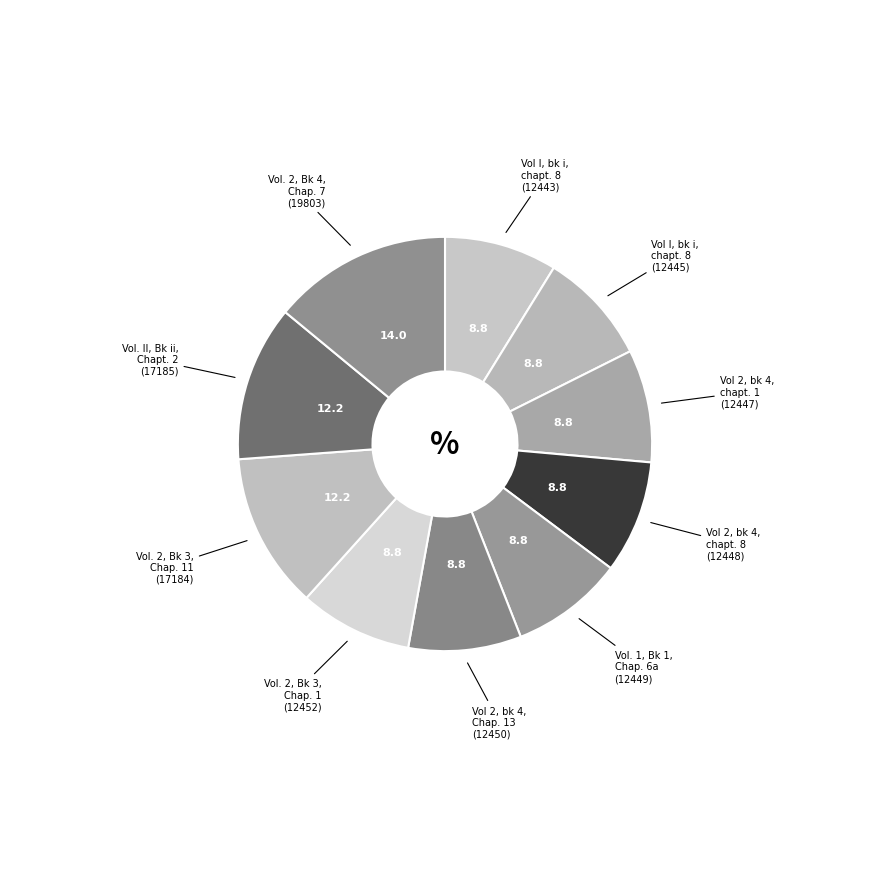

Rank the categories by value from highest to lowest.

Vol. 2, Book 4, Chap. 7 (id:19803), Vol. II, Bk ii, Chapt. 2 (id:17185), Vol. 2, Book 3, Chap. 11 (id:17184), Vol. 2, Book 3, Chap. 1 (id:12452), Vol 2, bk 4, Chap. 13 (id:12450), Vol. 1, Book 1, Chap. 6a (id:12449), Vol 2, bk 4, chapt. 8 (id:12448), Vol 2, bk 4, chapt. 1 (id:12447), Vol I, bk i, chapt. 8 (id:12445), Vol I, bk i, chapt. 8 (id:12443)